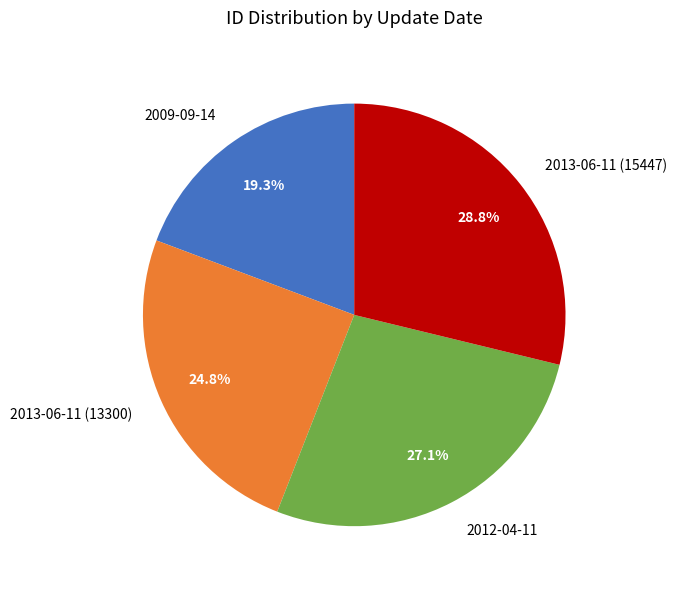

To the nearest percent, what percentage of the pie is 2012-04-11?

27%